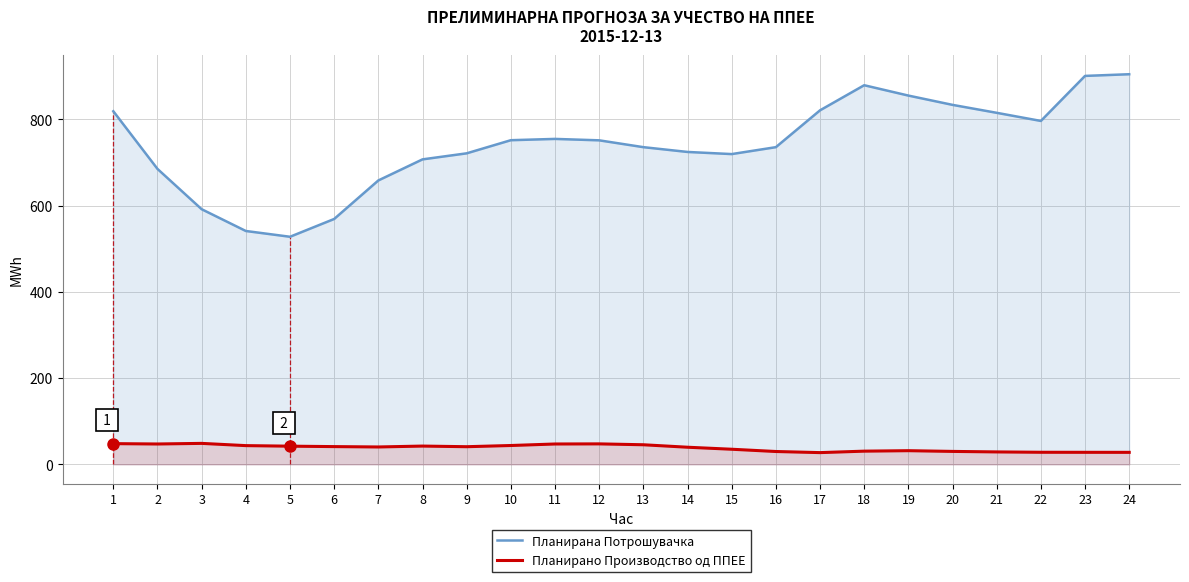

At which category does Планирана Потрошувачка reach its first local peak?

11